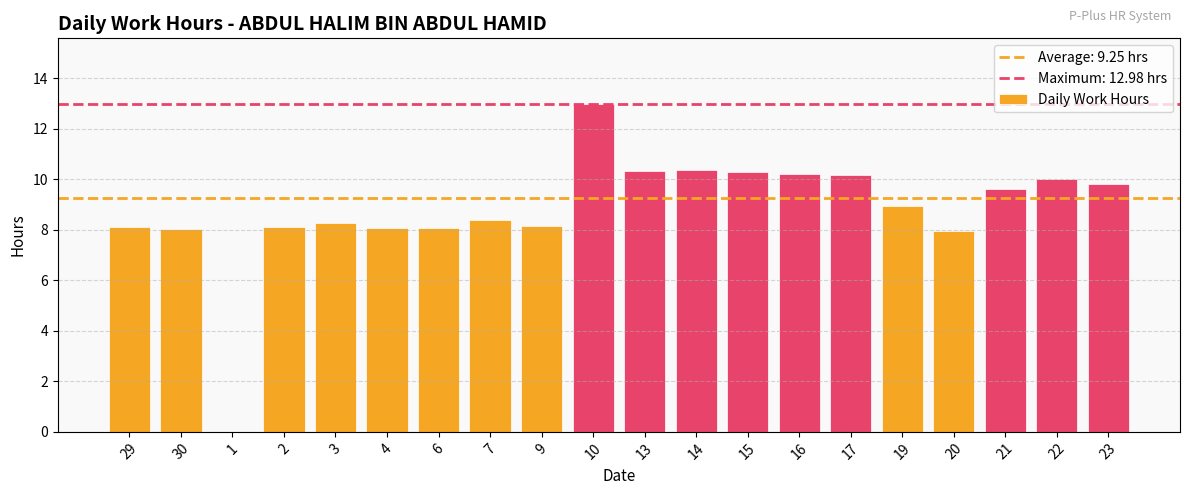

What is the change in value from 4 to 14?

+2.3